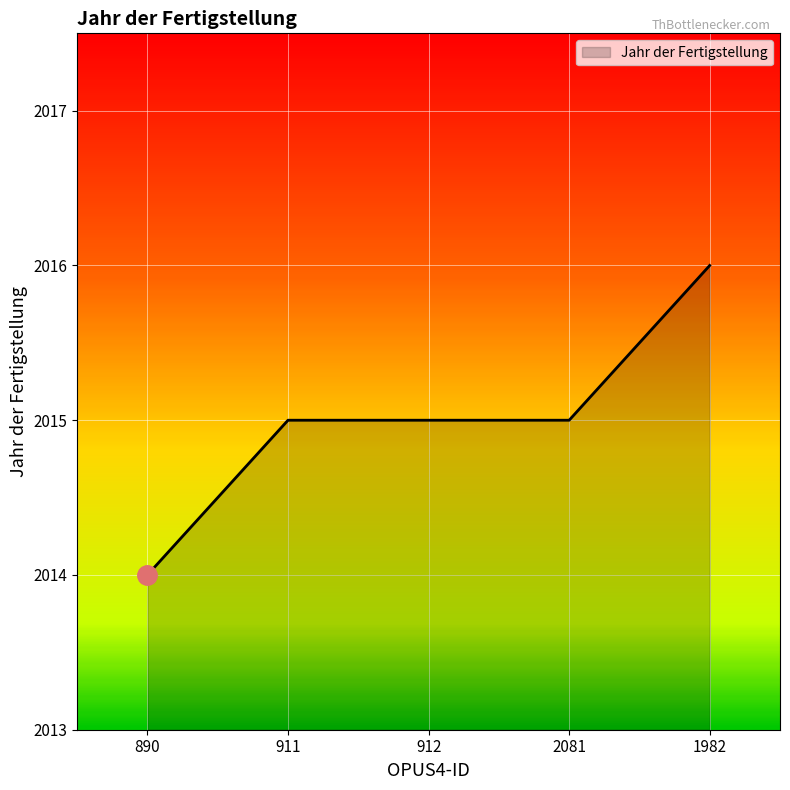

Approximately how many times larger is the value at 2081 compared to 890?

1.0